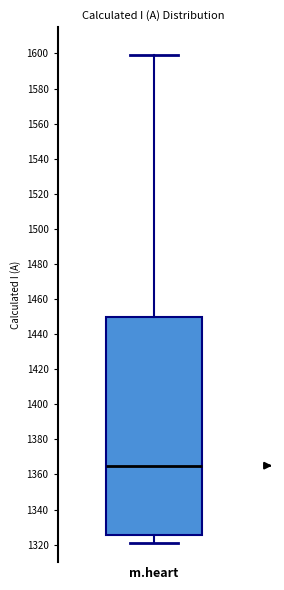

Where does the lower whisker of the box for m.heart end on the y-axis? The values are not printed on the chart, so give them approximately, as read against the axis.

1322